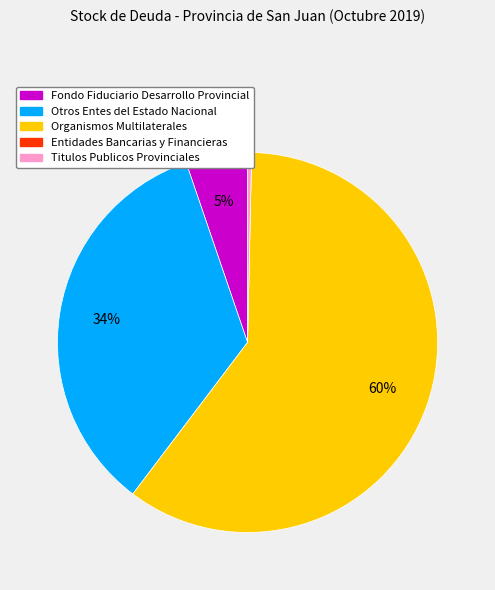

Is Organismos Multilaterales the majority of the pie?

Yes